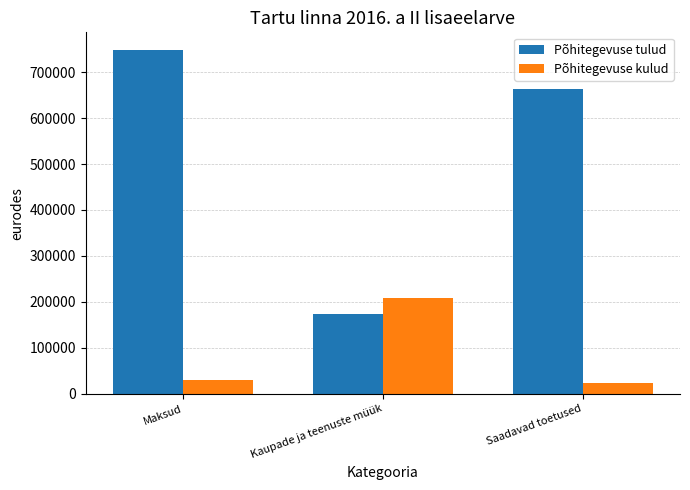

What position from the left is Maksud?

1